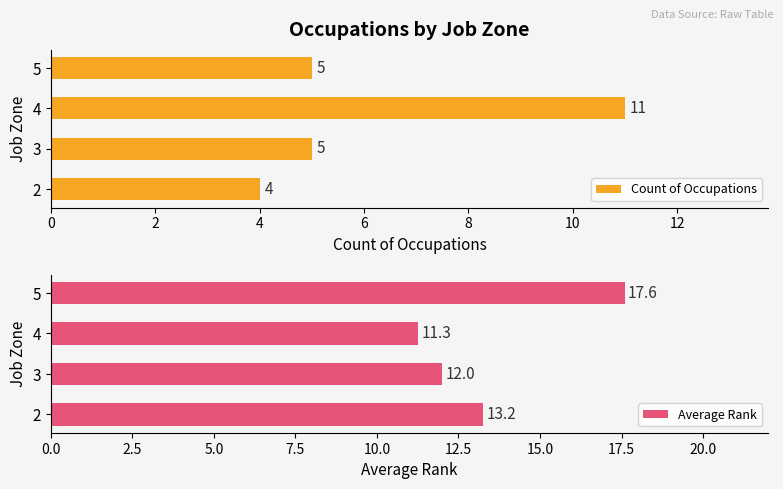

What is the difference between the Count of Occupations values at 4 and 5?

6